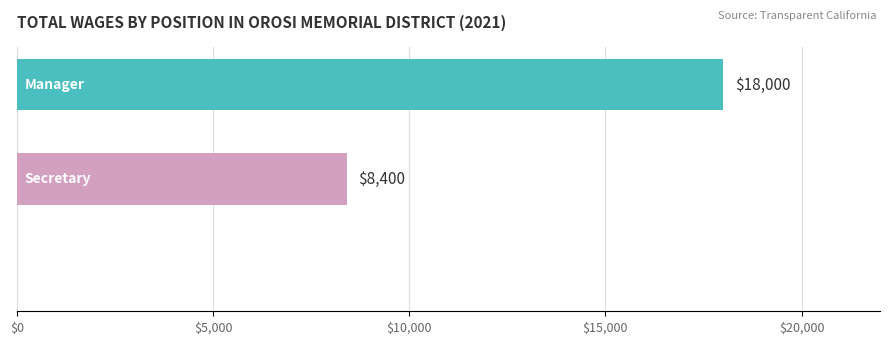

What is the greatest value displayed?

18000